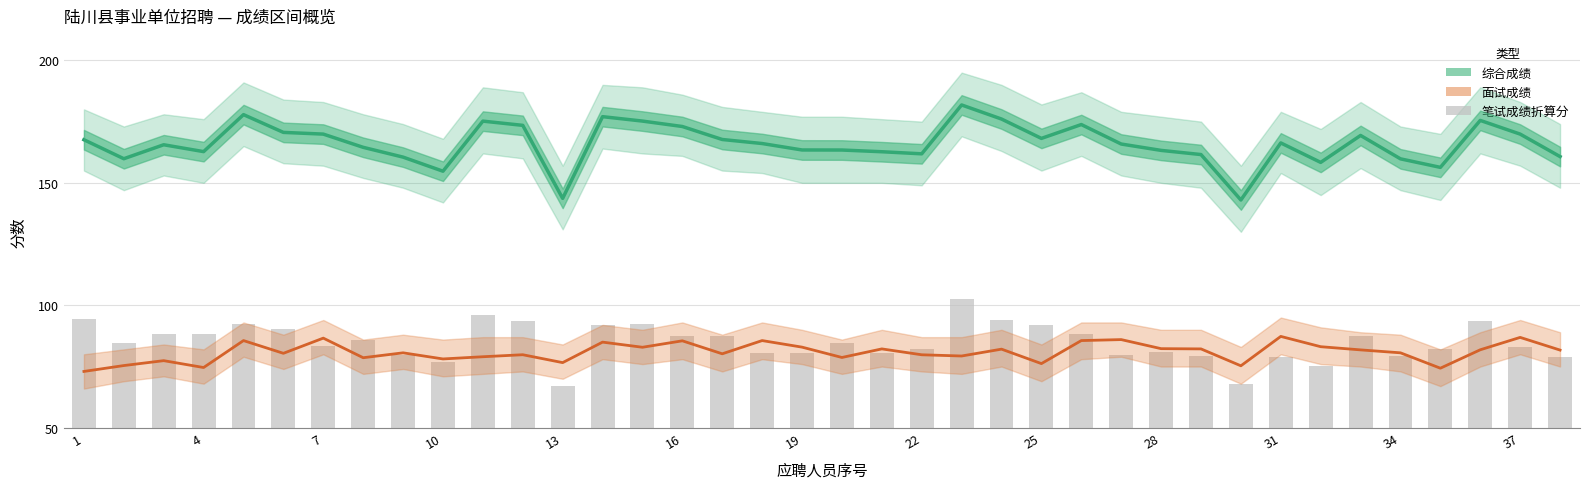

At how many categories does at least one series exceed 132?

38